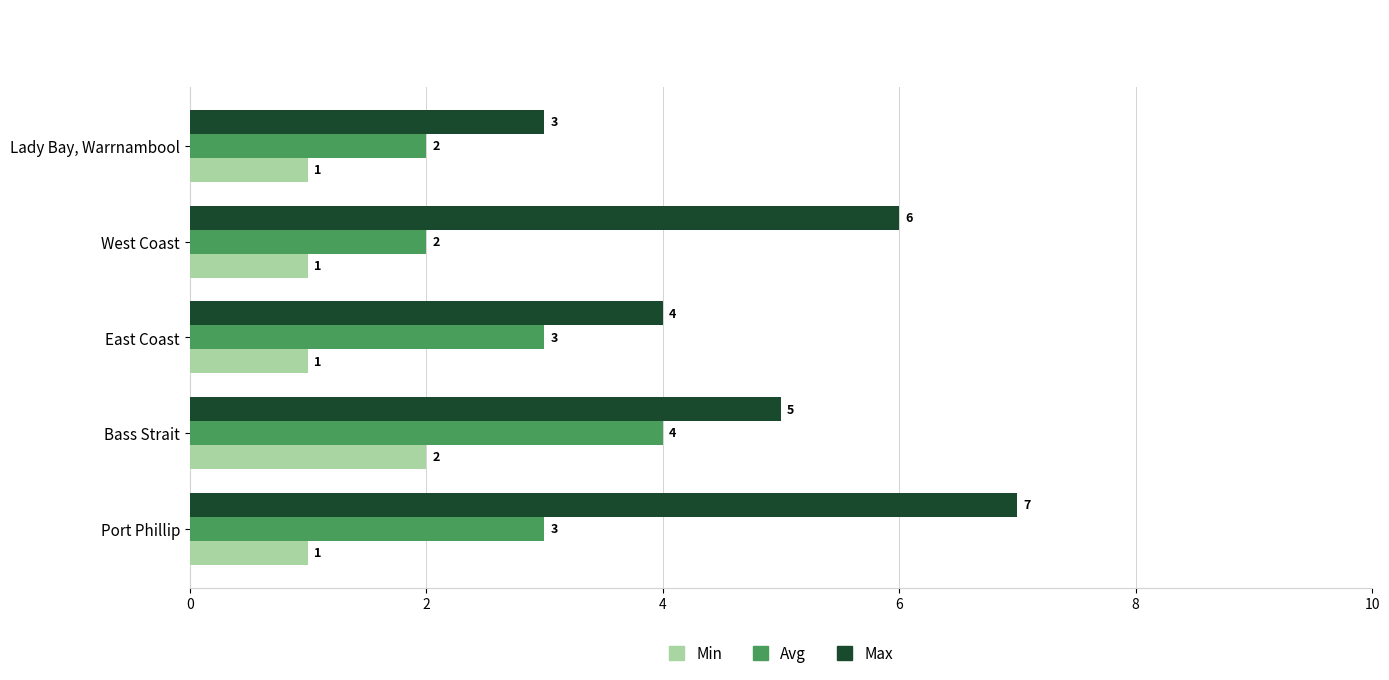

What is the greatest value displayed?

7